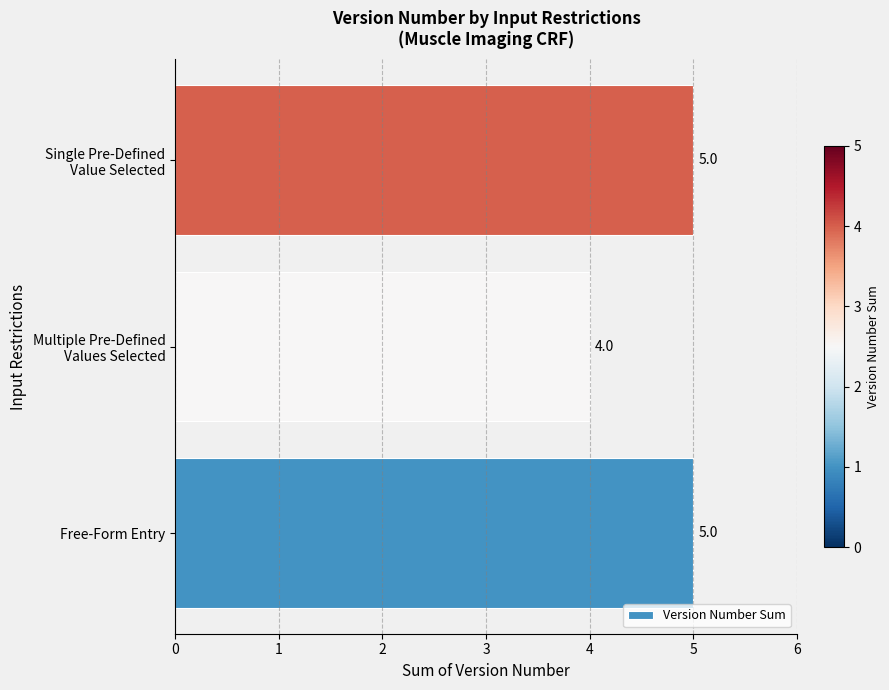

What is the sum of all values?

14